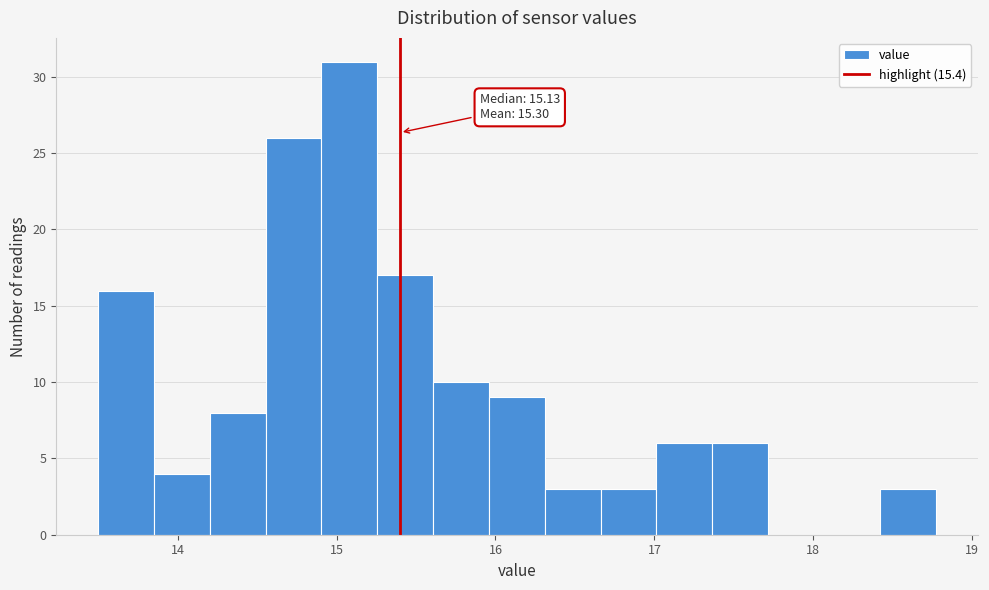

Read against the x-axis, roughly where is the centre of the tallest bar?

15.1